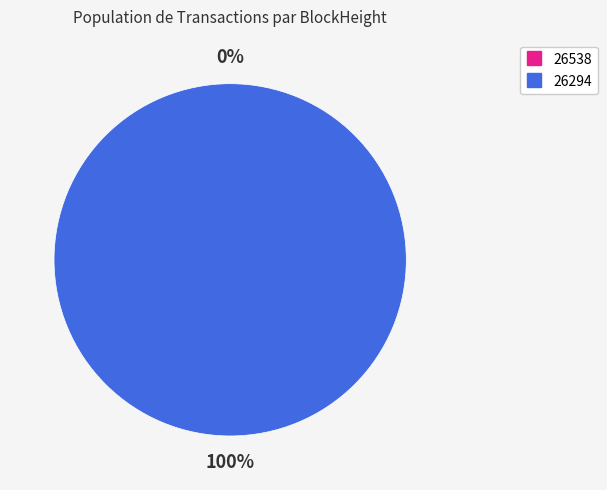

To the nearest percent, what is the average slice percentage?

50%